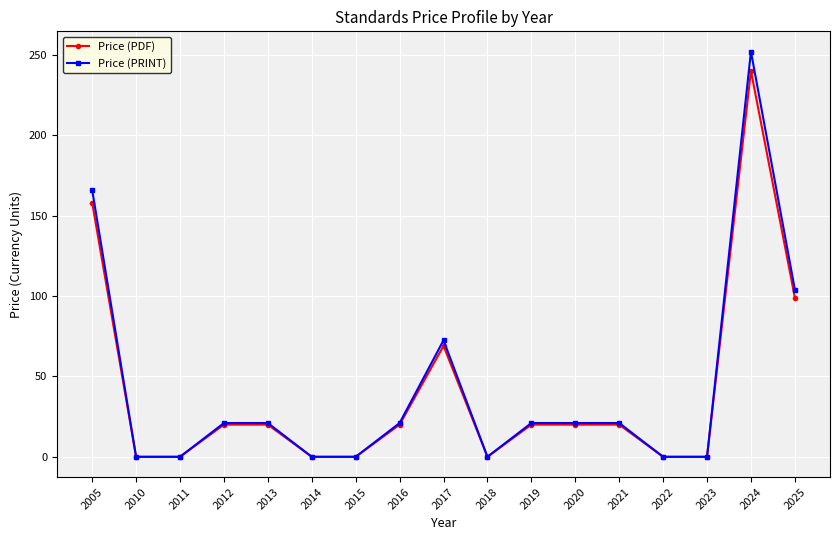

How many distinct data groups are displayed?

2